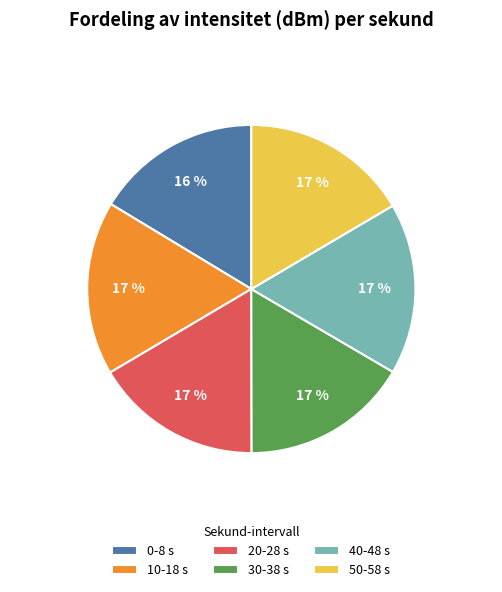

Is there a majority slice in this chart?

No